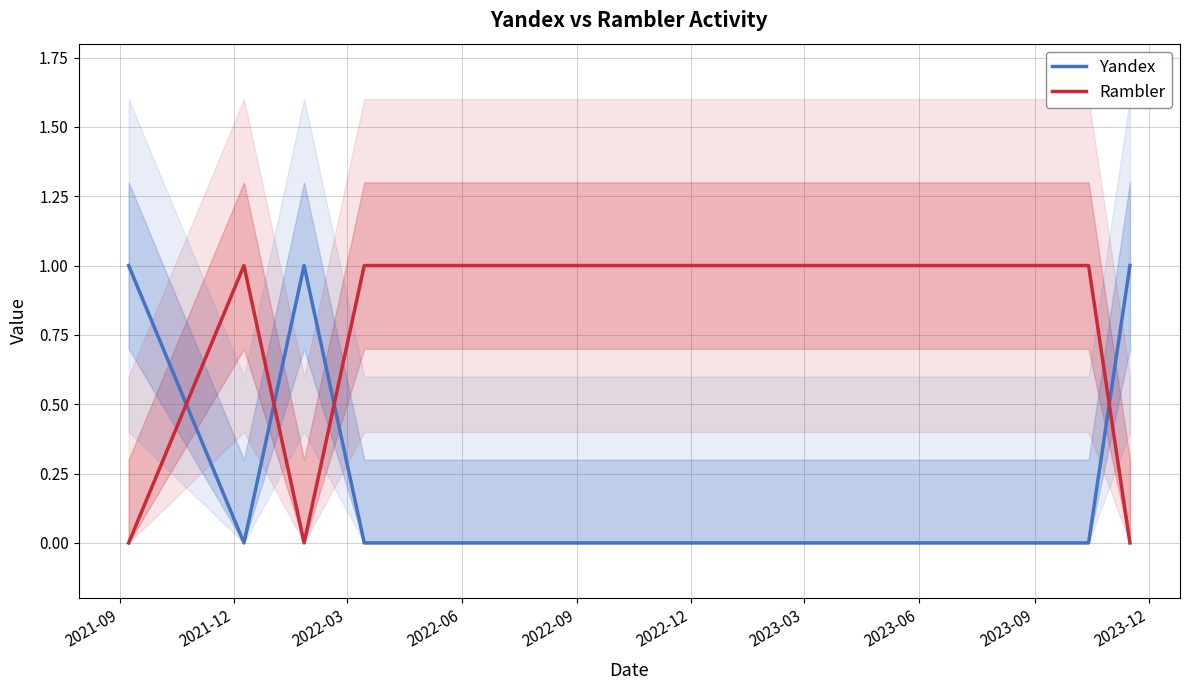

After their last crossing, which series has the higher values: Rambler or Yandex?

Yandex